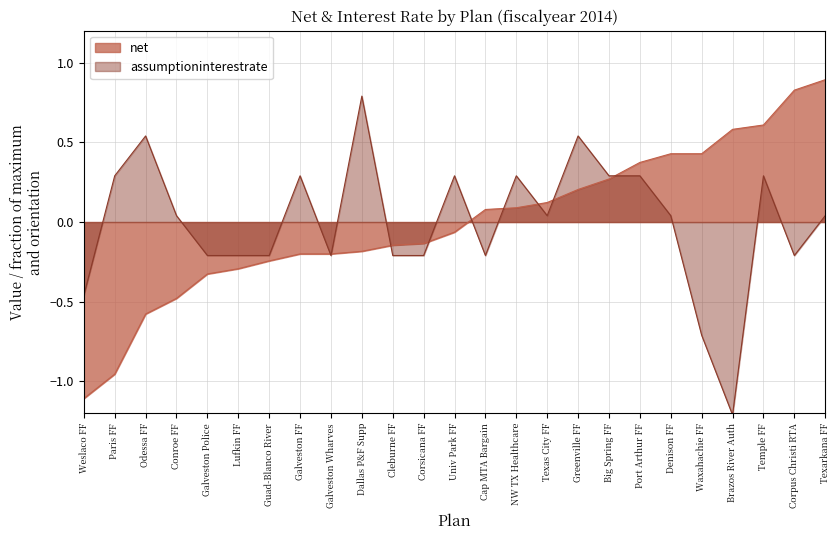

After their last crossing, which series has the higher values: net or assumptioninterestrate?

net